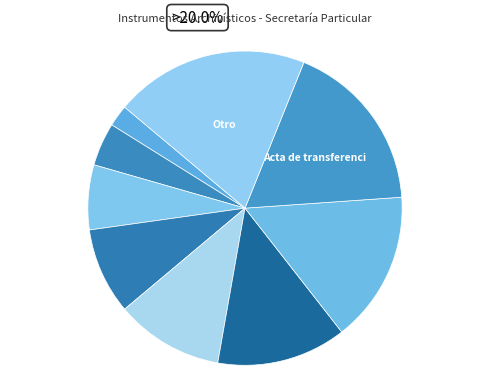

Count the number of slices in the pie.

9